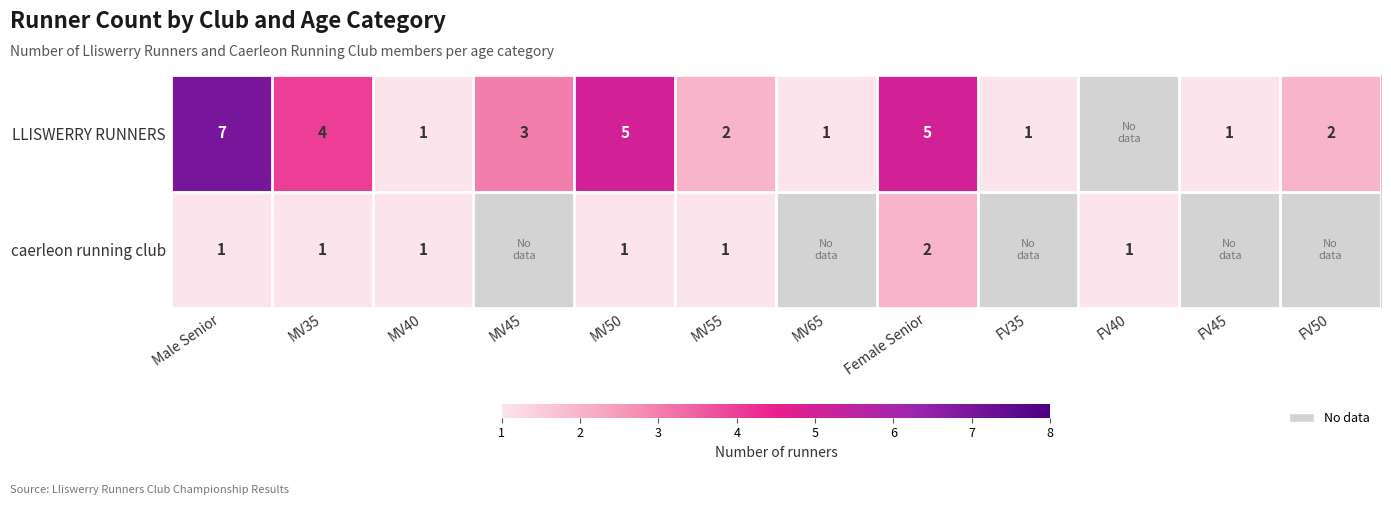

Between MV35 and MV50, which is larger?

MV50